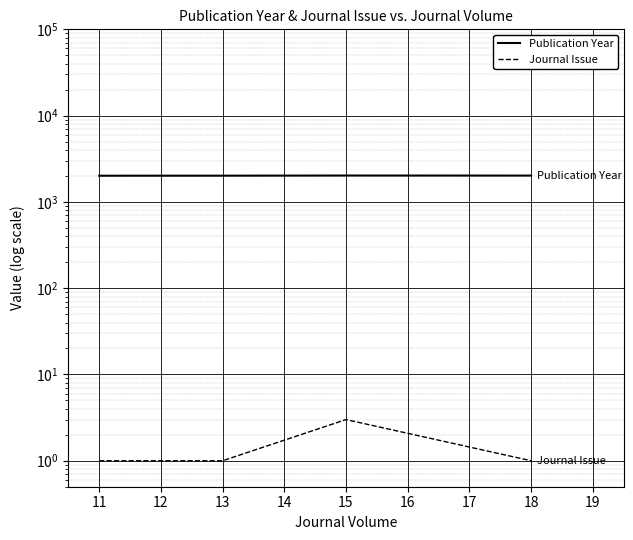

Between 13 and 15, which series saw the biggest shift?

Publication Year